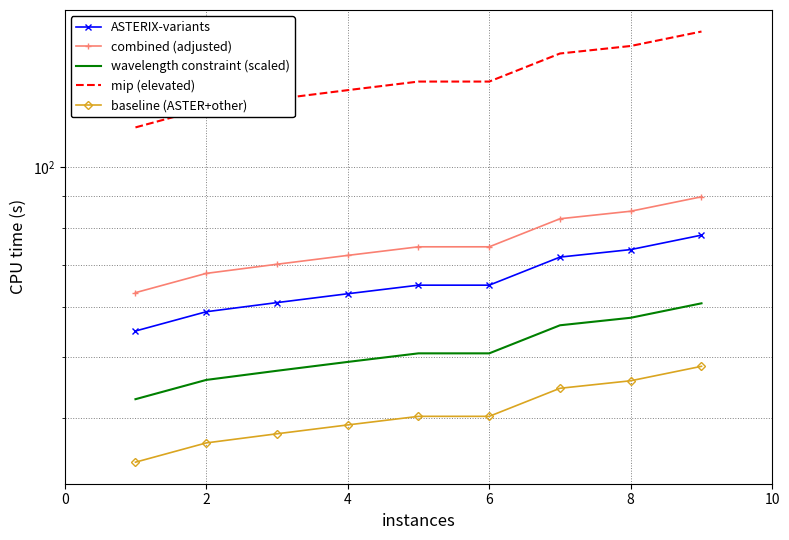

How many data points does each series have?

9